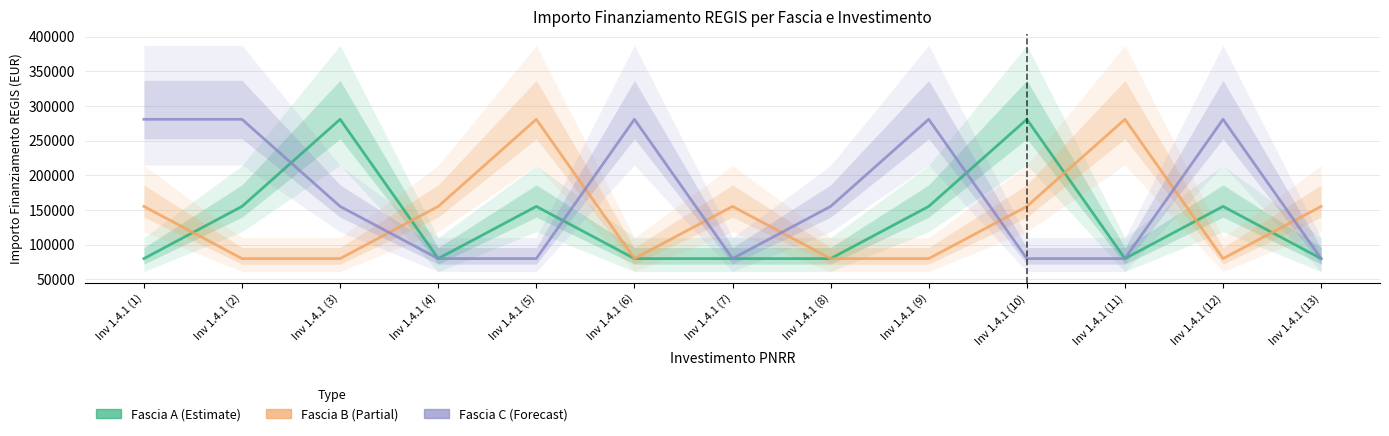

In Fascia B, how many points are lower than both neighbors (excluding endpoints)?

2